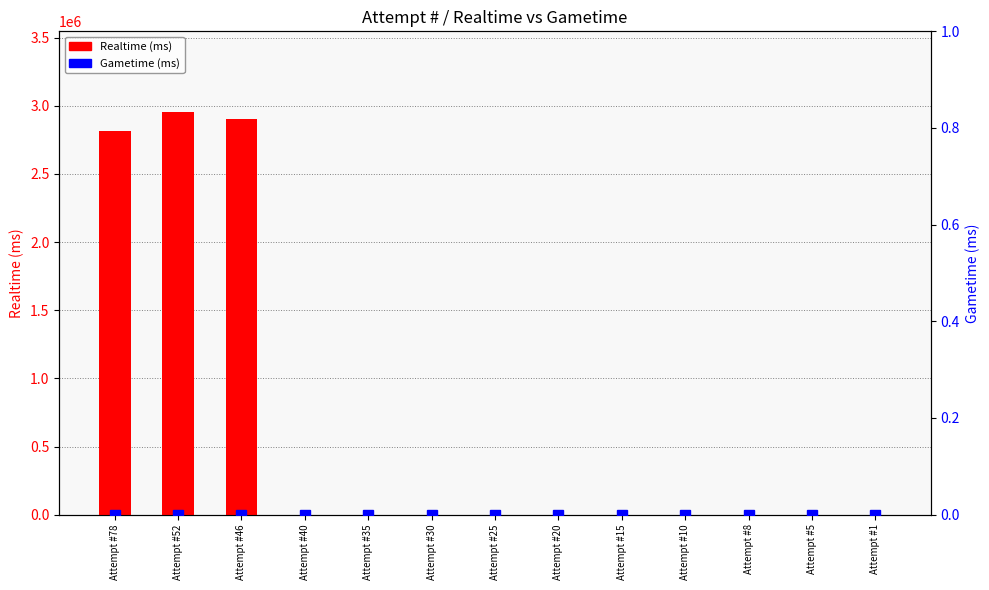

How many bars are there in each group?

2